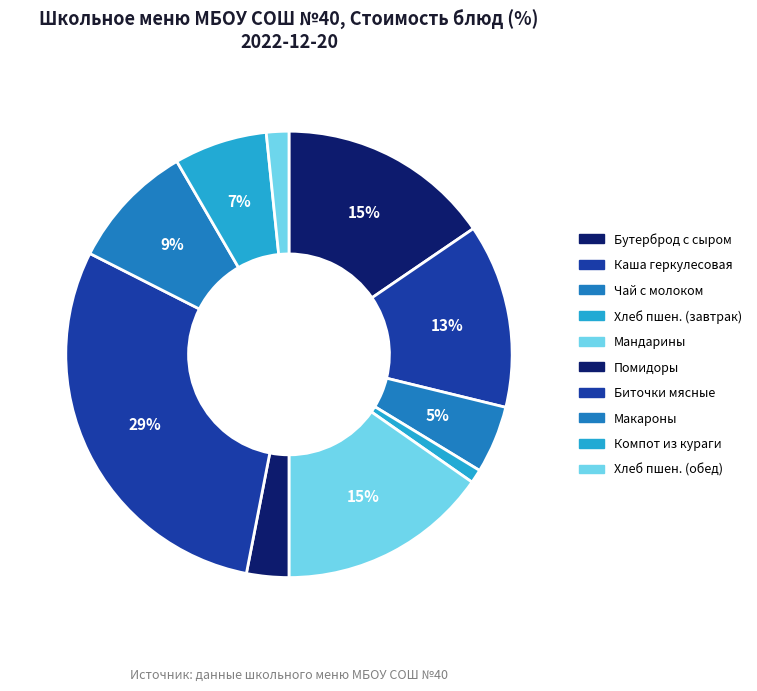

How many slices are in this pie chart?

10